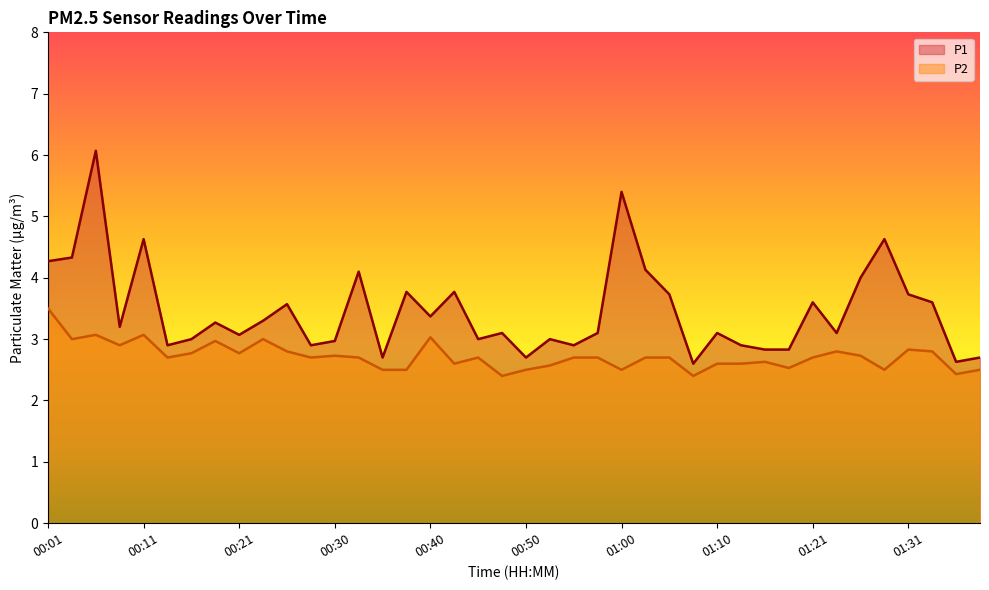

What position from the right is 00:01?

40